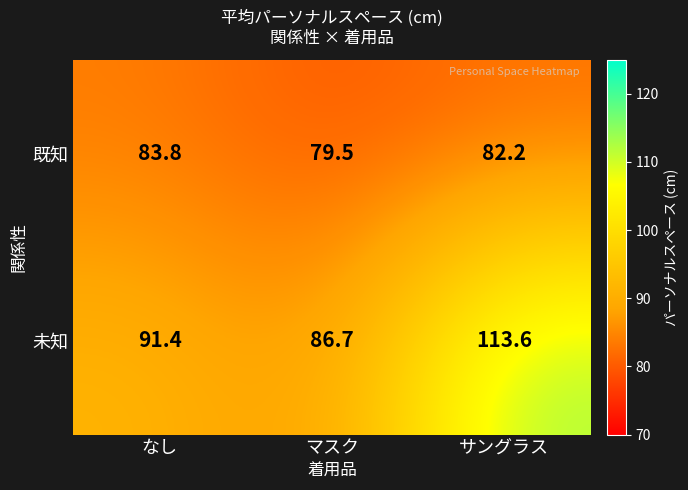

What is the difference between the highest and lowest values at サングラス?

31.4